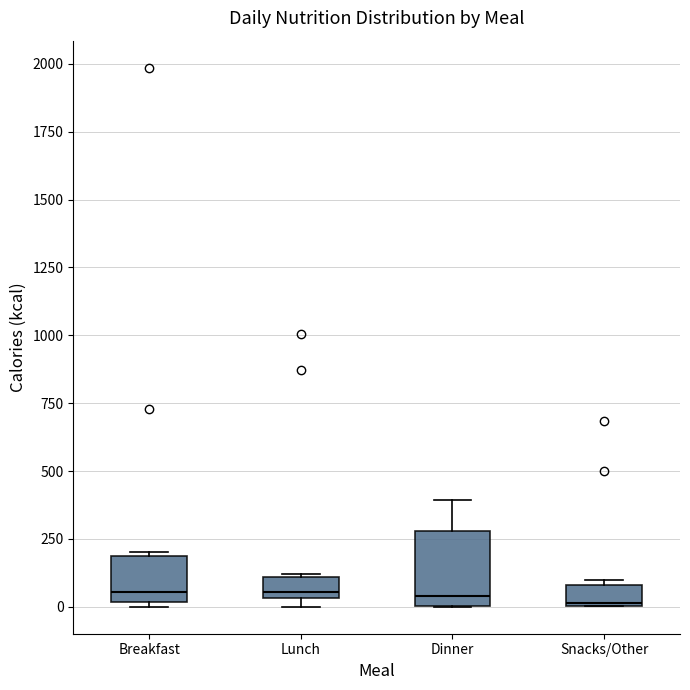

Reading left to right, read every box against the y-axis: the position of its median line, the range the box covers, and the ends of its whiskers. The values are not printed on the chart, so give them approximately, as read against the axis.

Breakfast: median 50, box 0 to 200, whiskers 0 (just below the box's lower edge) to 200 (just above the box's upper edge)
Lunch: median 50 (just above the box's lower edge), box 50 to 100, whiskers 0 to 100
Dinner: median 50, box 0 to 300, whiskers 0 to 400
Snacks/Other: median 0, box 0 to 100, whiskers 0 to 100 (just above the box's upper edge)